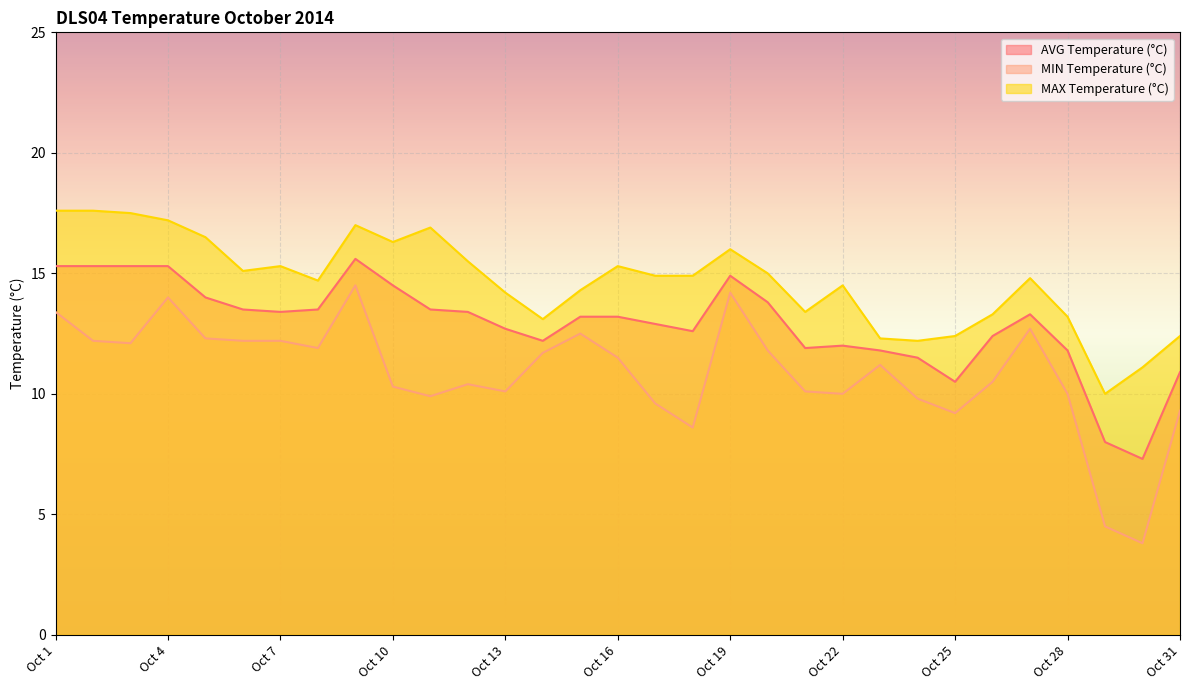

Which series has the largest total across all categories?

MAX Temperature (°C)